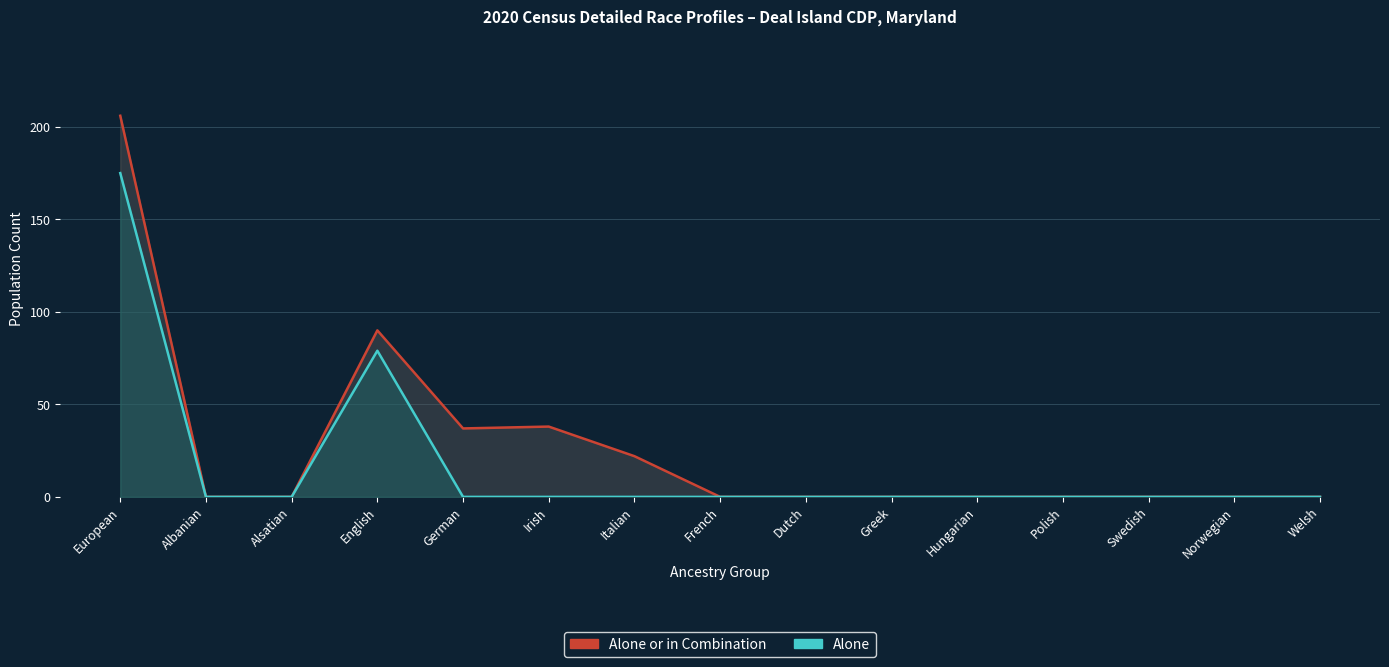

What position from the left is Dutch?

9